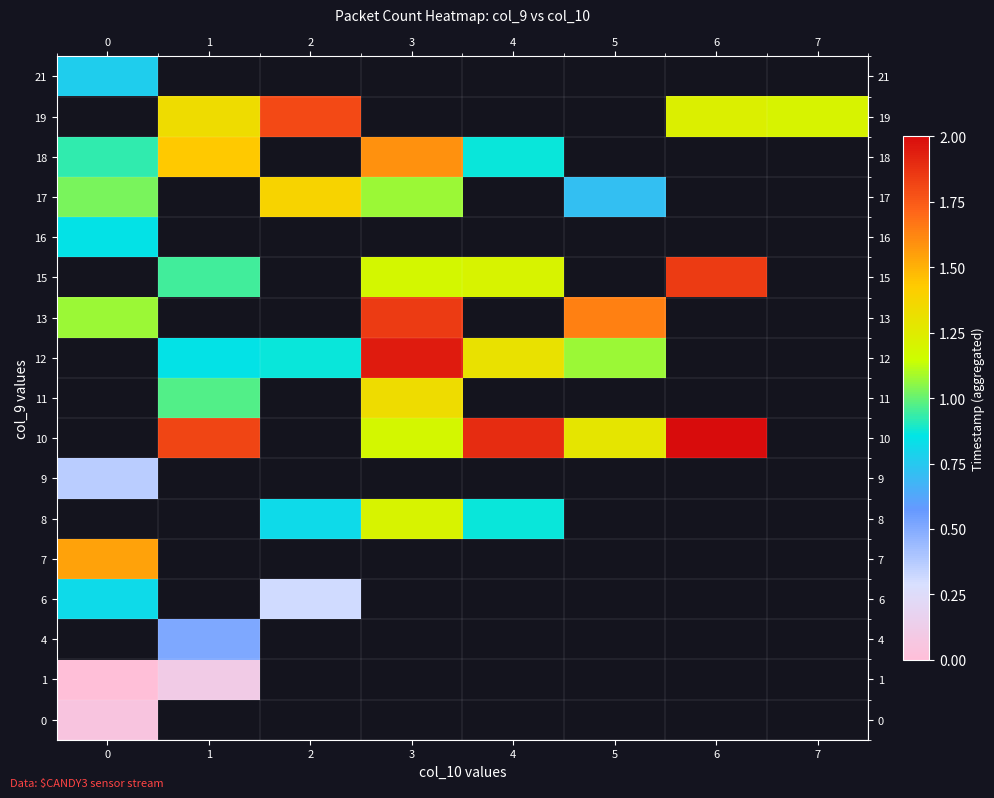

Count the number of data series in this chart.

17